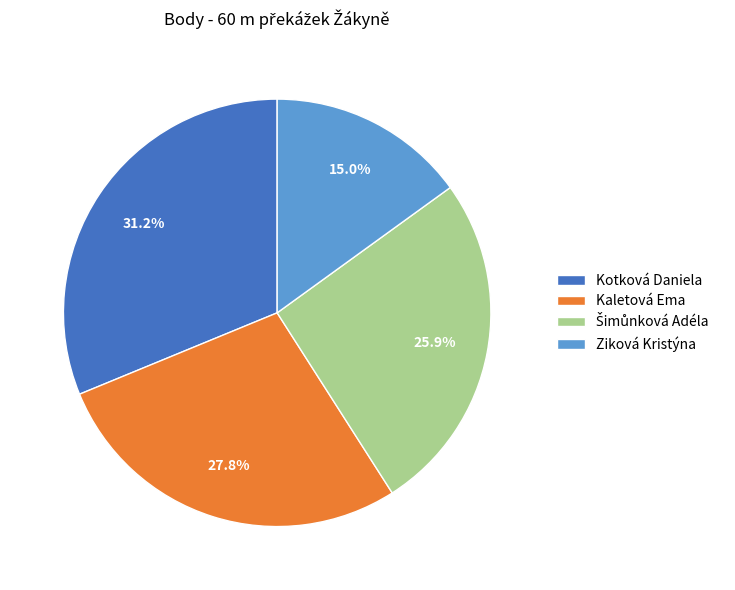

What portion of the pie excludes Ziková Kristýna?

85.0%